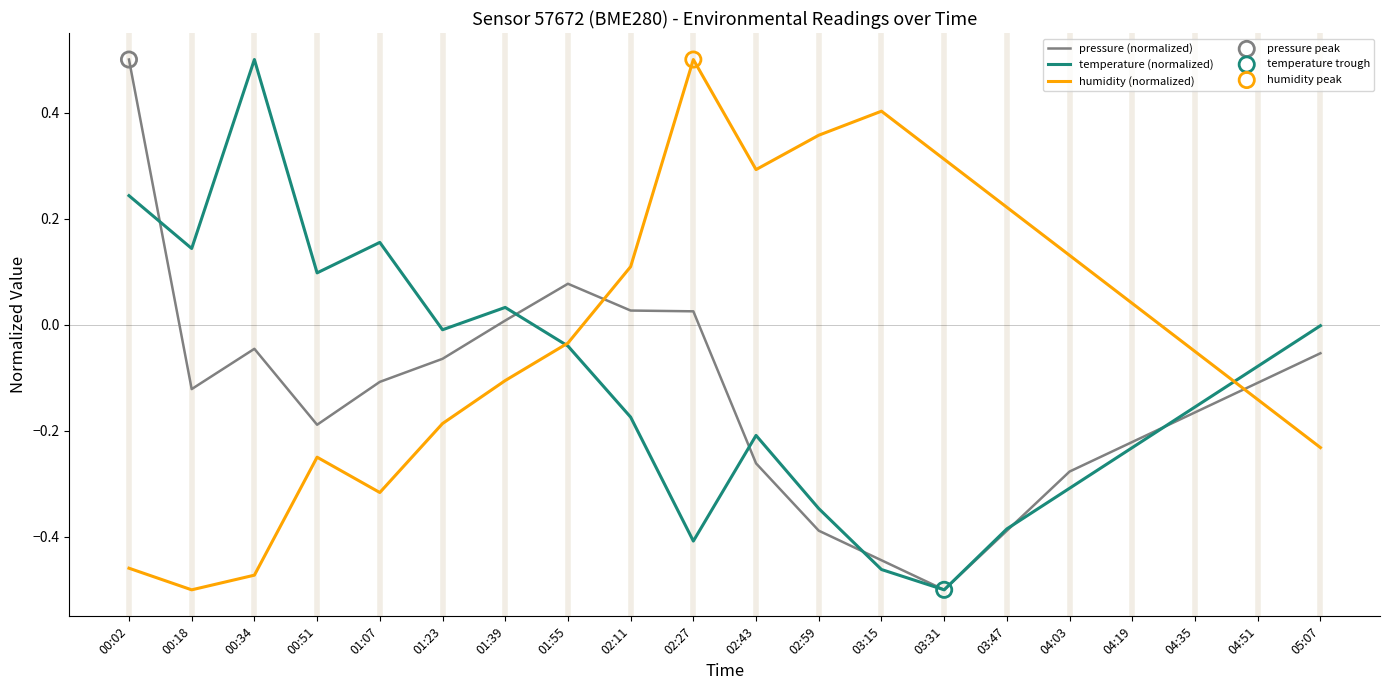

Between 00:18 and 02:11, which series saw the biggest shift?

humidity (normalized)